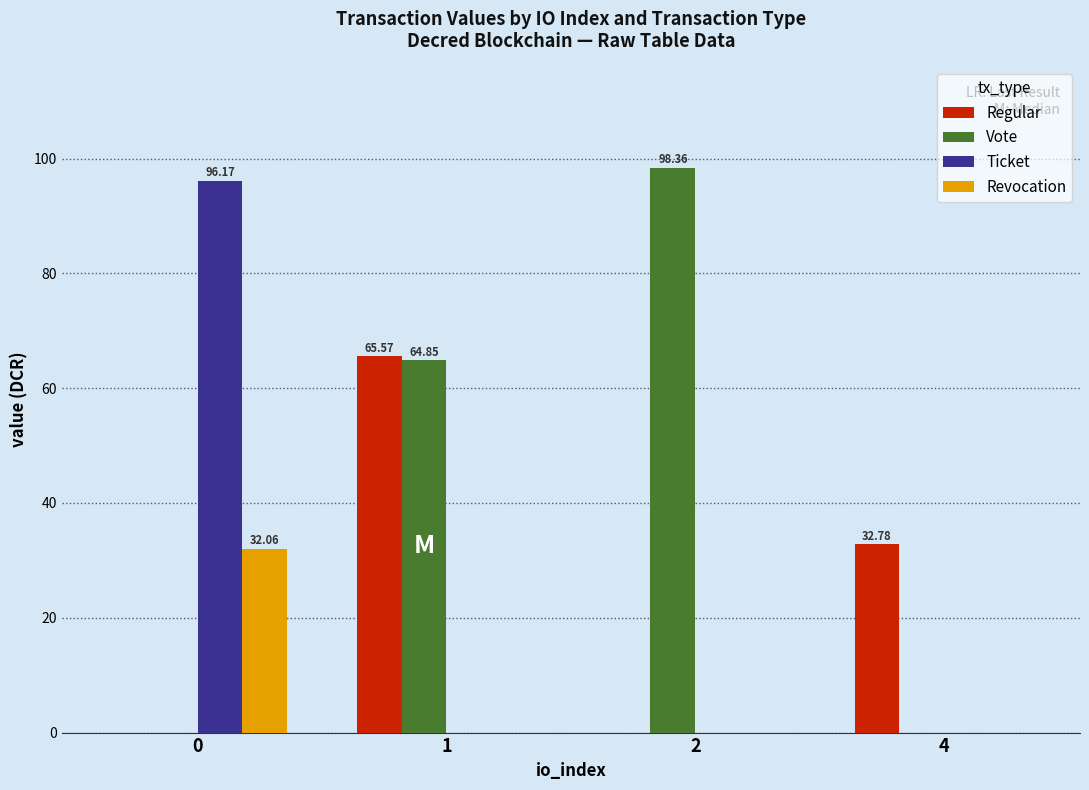

Reading right to left, extract all data points from this chart.

Regular: 32.8	0.0	65.6	0.0
Vote: 0.0	98.4	64.8	0.0
Ticket: 0.0	0.0	0.0	96.2
Revocation: 0.0	0.0	0.0	32.1